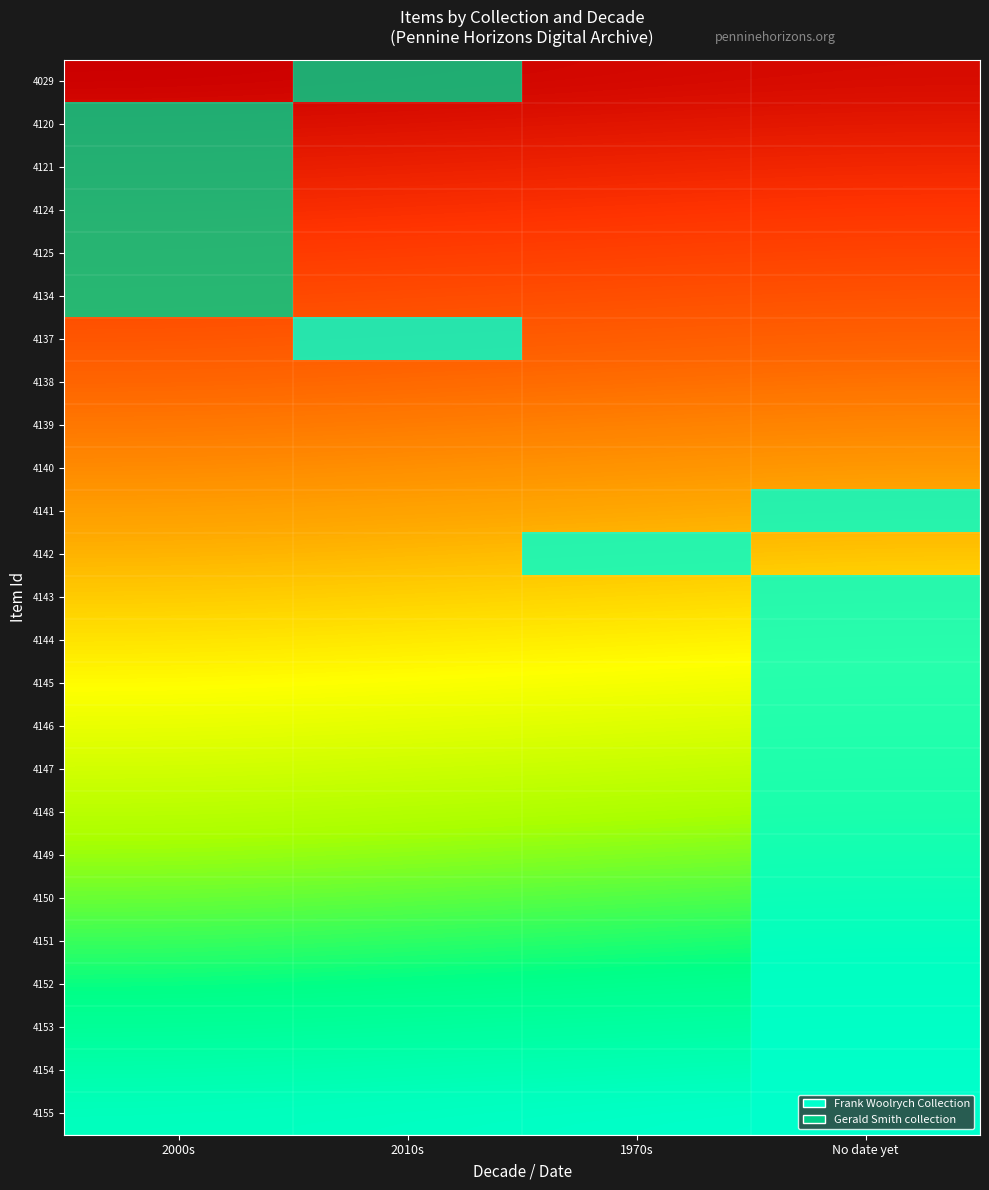

Is the value of 4139 at No date yet greater than the value of 4153 at 2010s?

No